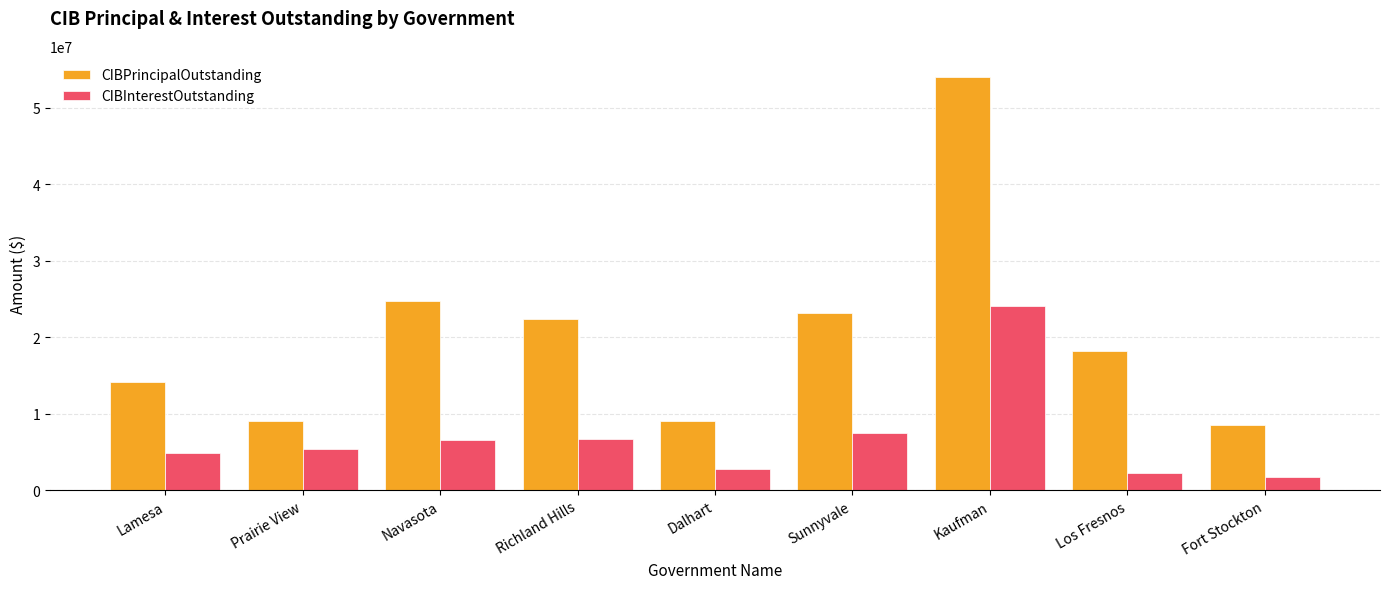

What is the difference between the highest and lowest values at Kaufman?

29993860.0